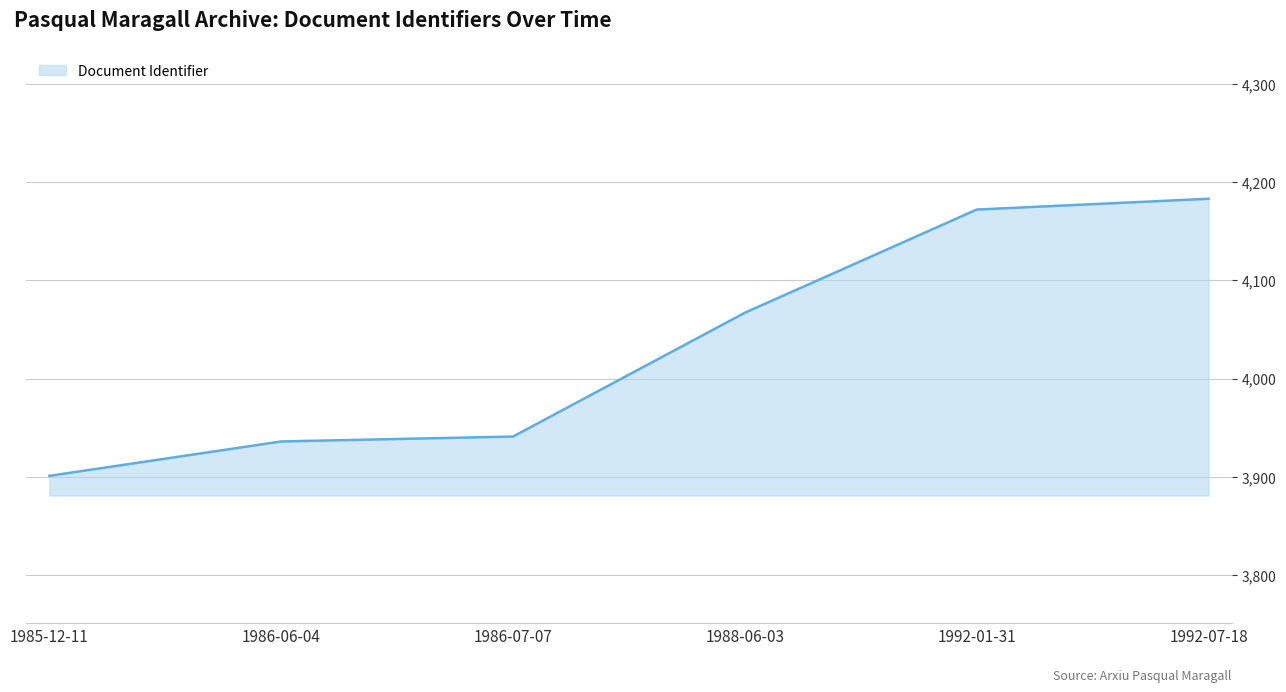

True or false: the data shows 5694 at 1992-07-18.

False